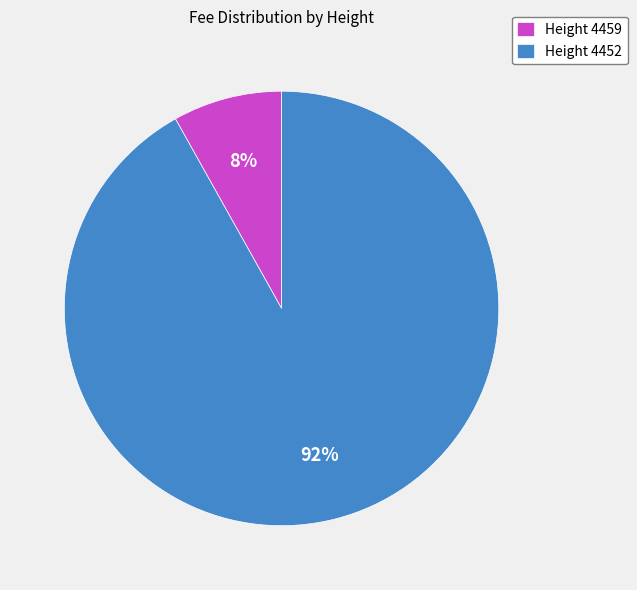

Which has a higher value, Height 4459 or Height 4452?

Height 4452